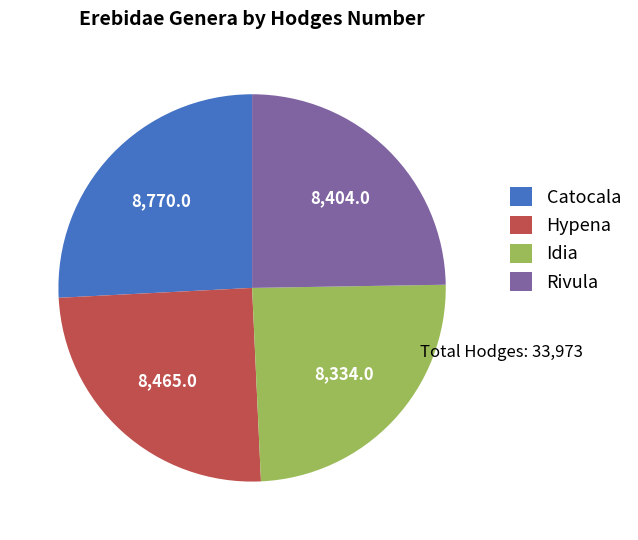

True or false: Catocala accounts for 26% of the total.

True